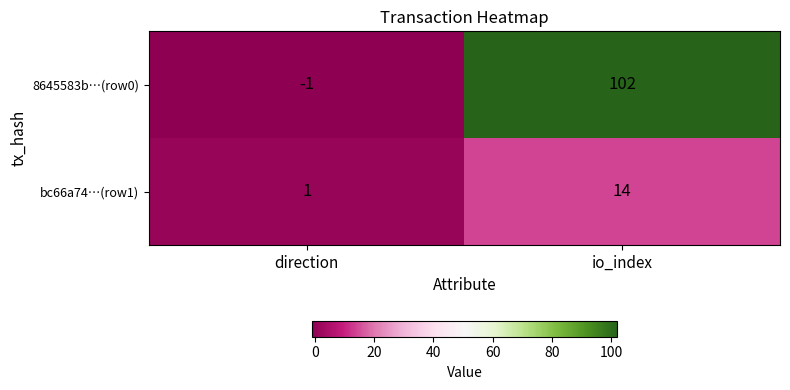

List the series in order of their overall mean, highest first.

8645583b…(row0), bc66a74…(row1)